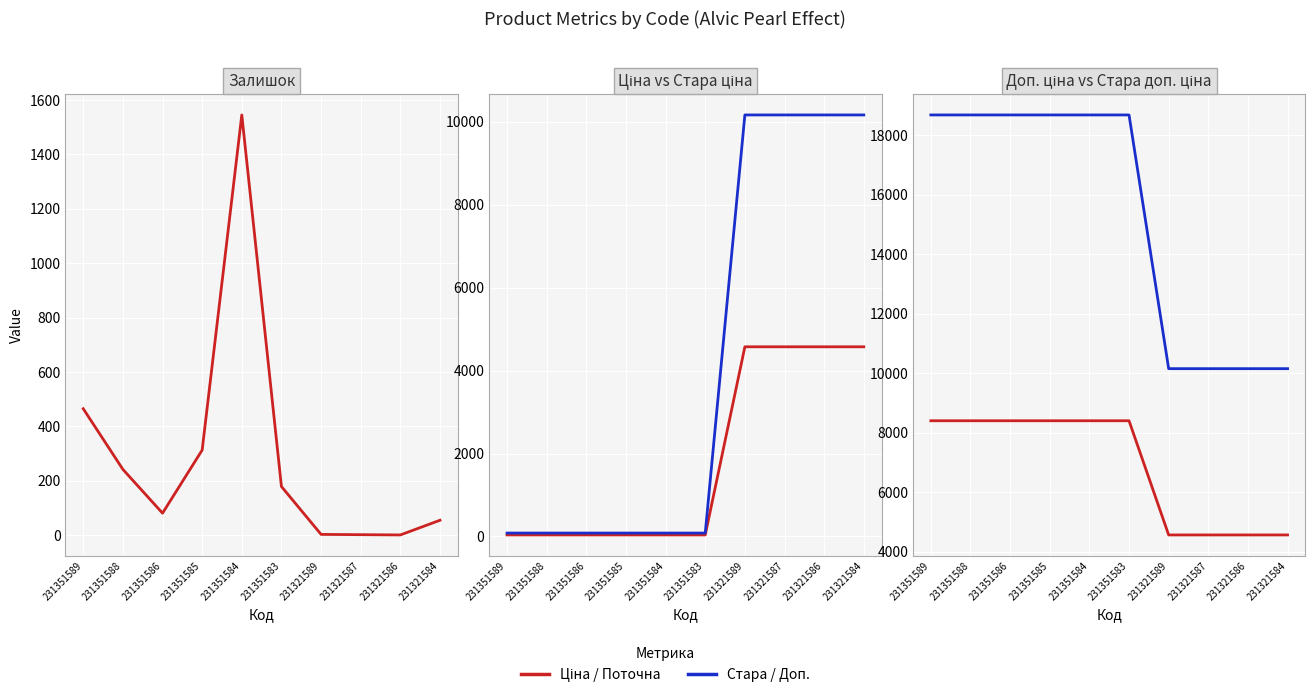

Reading right to left, transcribe all the data shown in this chart.

Залишок: 231321584=55.0	231321586=1.0	231321587=2.0	231321589=3.0	231351583=179.0	231351584=1545.0	231351585=313.0	231351586=81.0	231351588=242.0	231351589=465.0
Ціна: 231321584=4571.4	231321586=4571.4	231321587=4571.4	231321589=4571.4	231351583=37.4	231351584=37.4	231351585=37.4	231351586=37.4	231351588=37.4	231351589=37.4
Стара ціна: 231321584=10158.6	231321586=10158.6	231321587=10158.6	231321589=10158.6	231351583=83.0	231351584=83.0	231351585=83.0	231351586=83.0	231351588=83.0	231351589=83.0
Доп. ціна: 231321584=4571.0	231321586=4571.0	231321587=4571.0	231321589=4571.0	231351583=8408.0	231351584=8408.0	231351585=8408.0	231351586=8408.0	231351588=8408.0	231351589=8408.0
Стара доп. ціна: 231321584=10158.6	231321586=10158.6	231321587=10158.6	231321589=10158.6	231351583=18684.0	231351584=18684.0	231351585=18684.0	231351586=18684.0	231351588=18684.0	231351589=18684.0